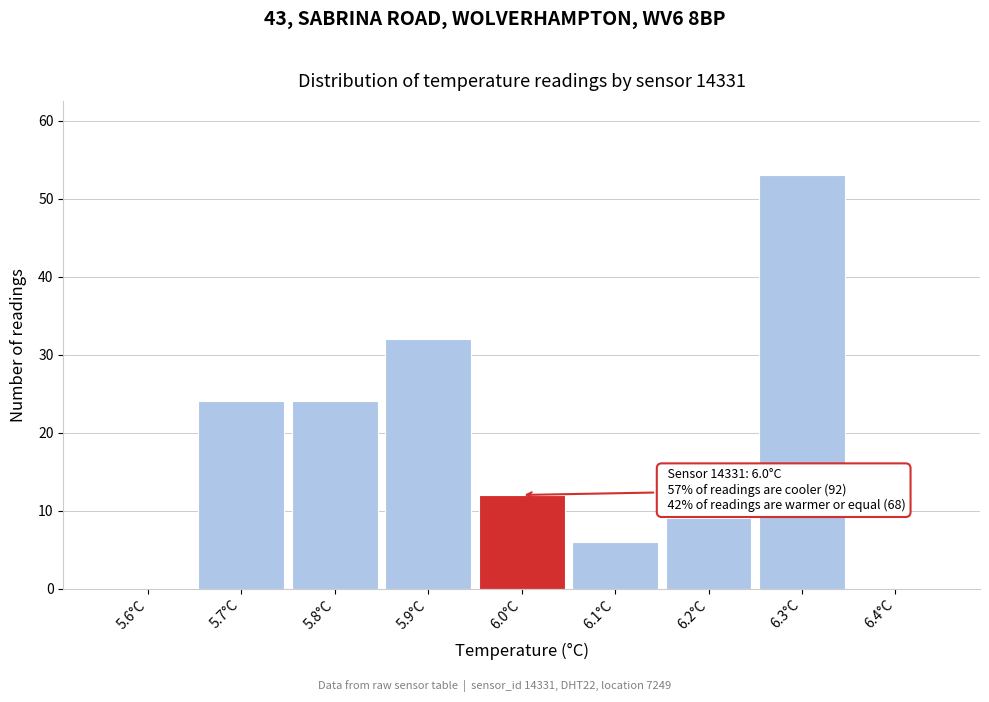

Which range on the x-axis has the tallest bar?

6.25 to 6.35